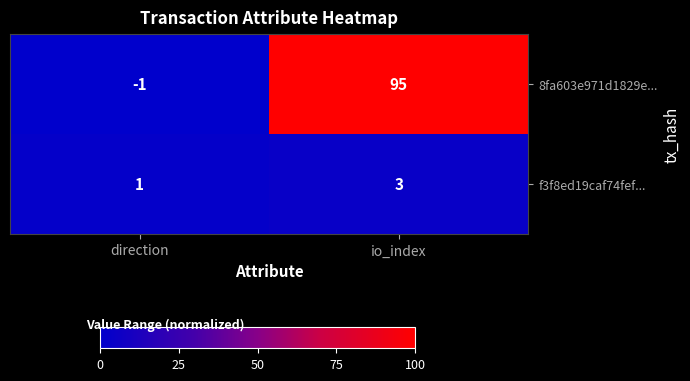

What is the highest value of the 8fa603e971d1829e... series?

95